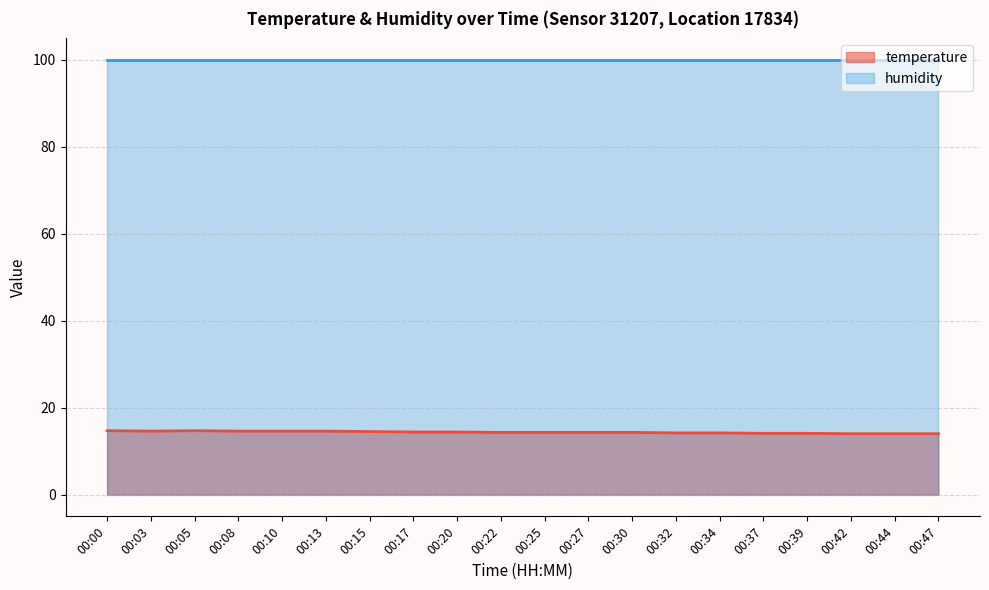

What is the minimum value shown in the chart?

14.0